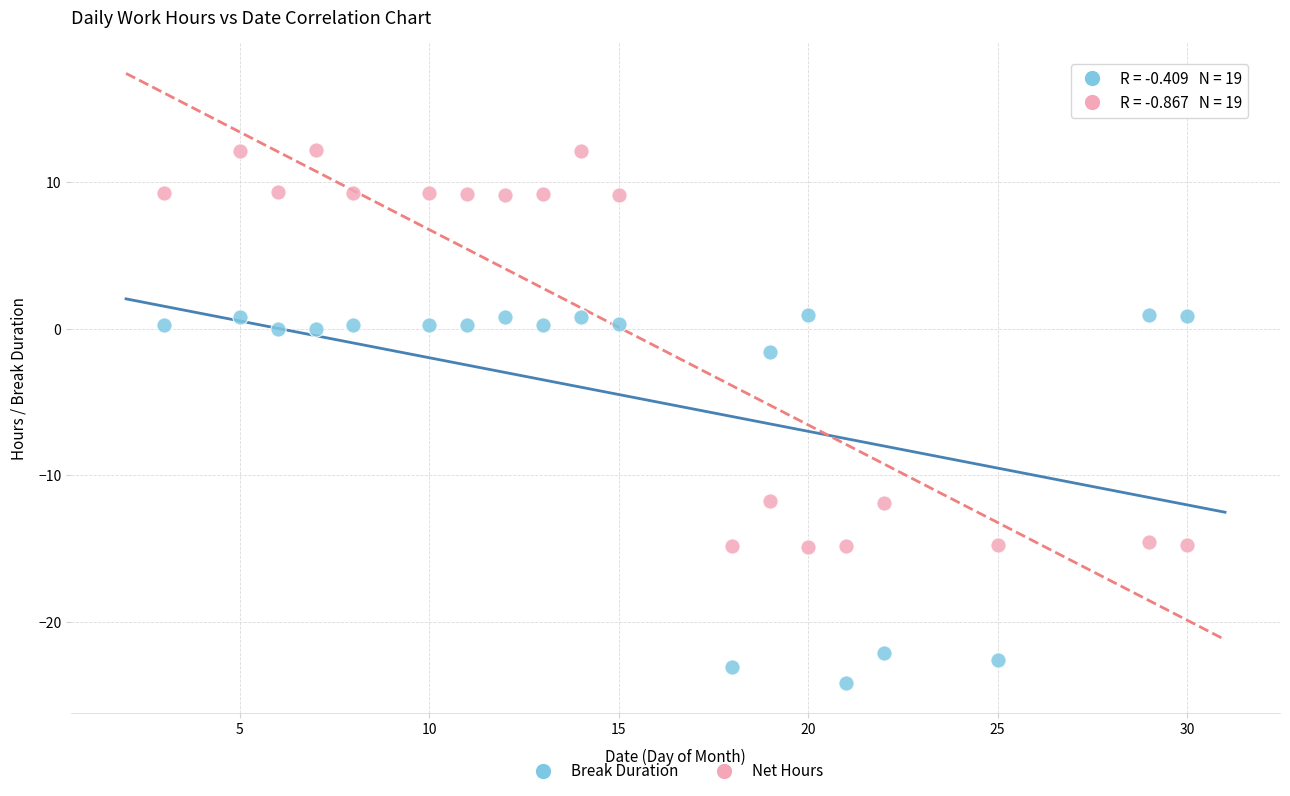

Which series has the largest Y range (max minus min)?

Net Hours